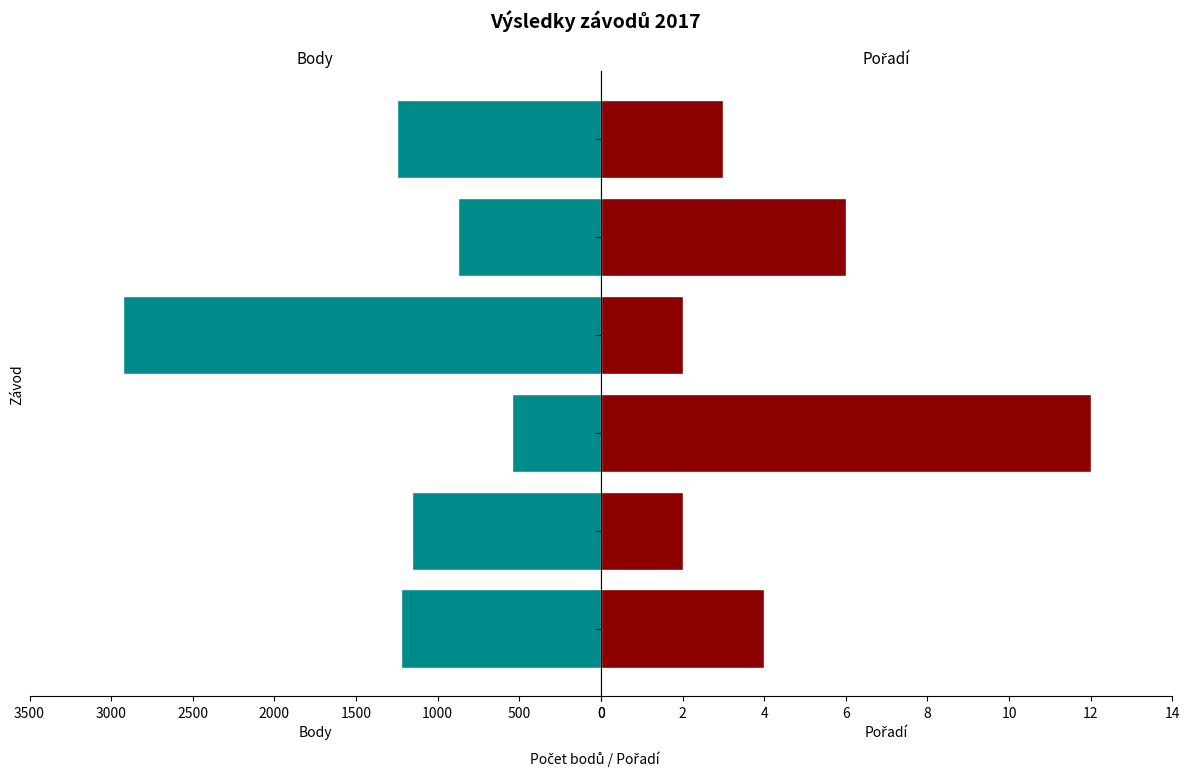

What is the value of the Body bar at the 1st from the left?

1226